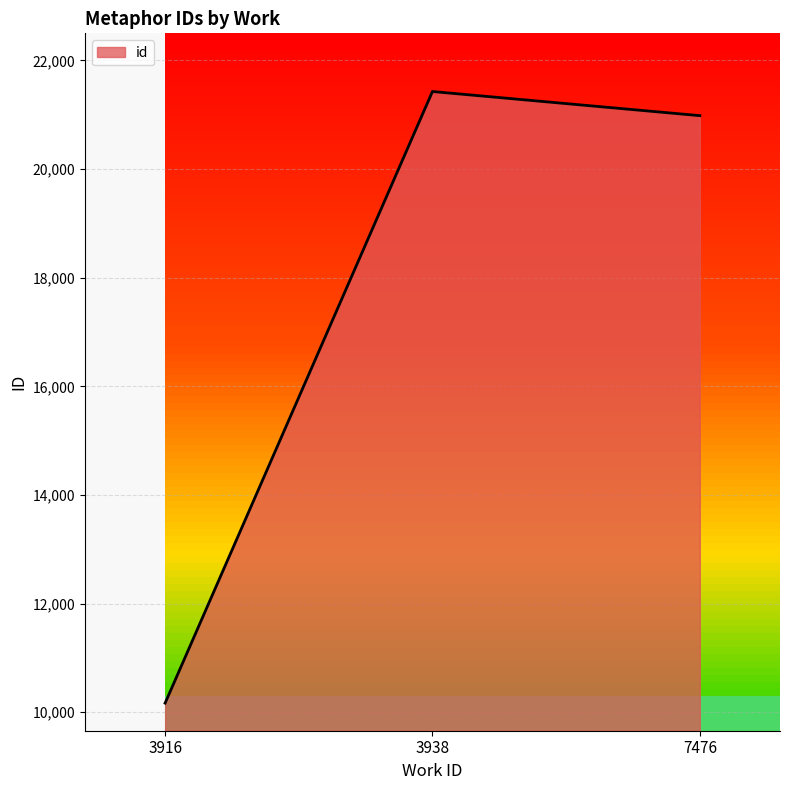

What is the change in value from 3916 to 7476?

+10816.6